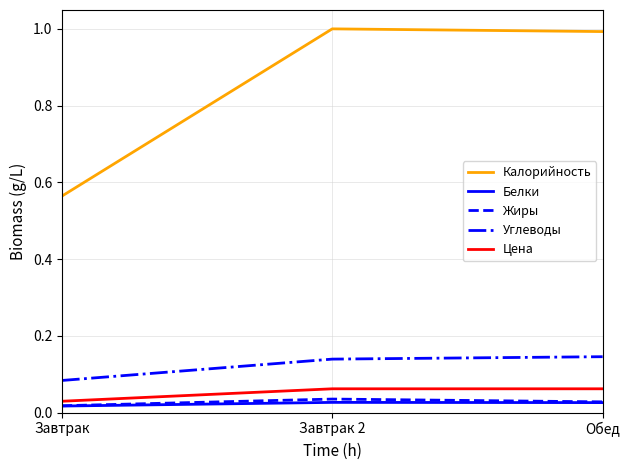

What position from the right is Обед?

1